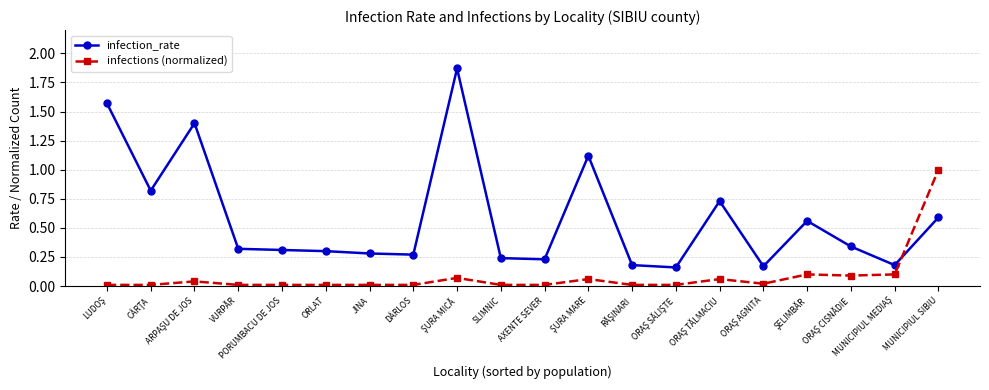

At how many categories does at least one series exceed 0?

20